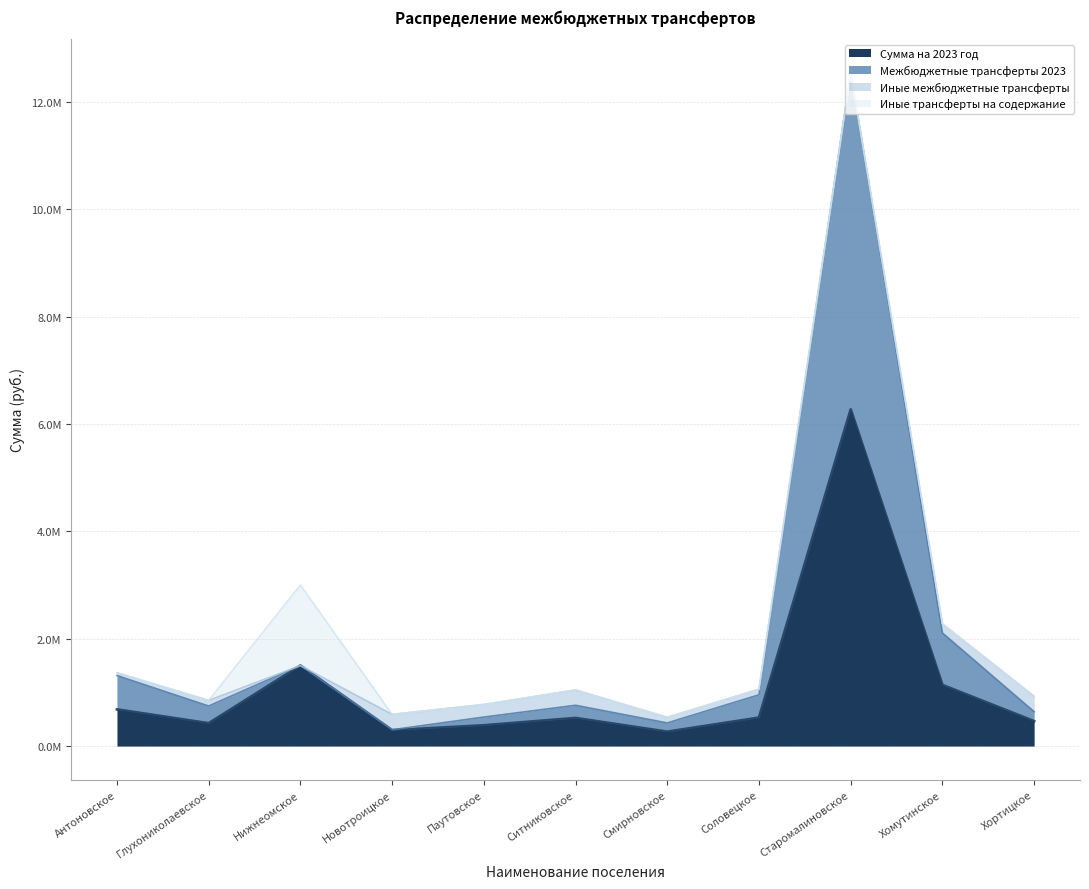

True or false: Межбюджетные трансферты 2023 has a value of 2652981.8 at Нижнеомское.

False